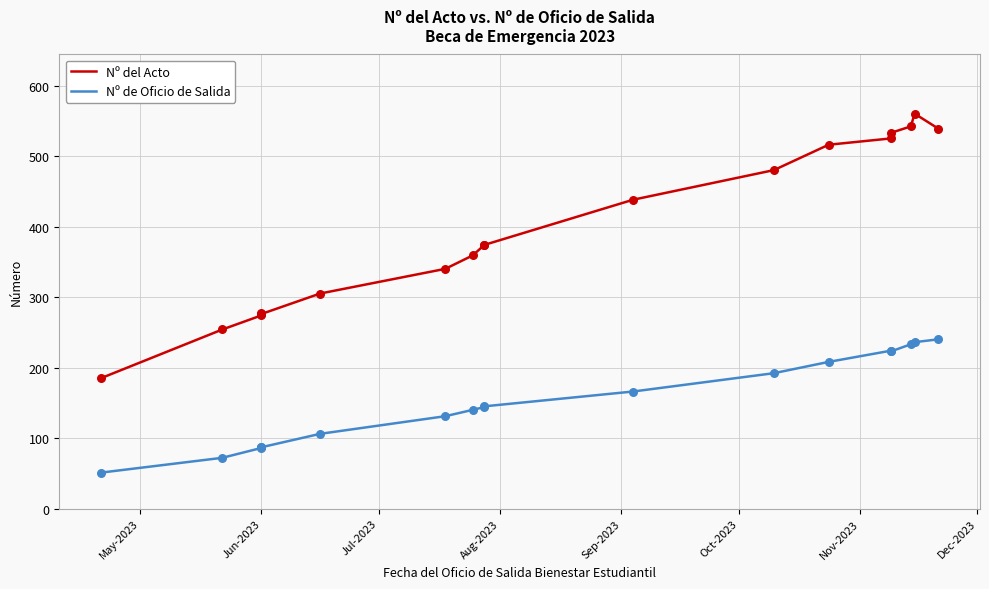

Which series has the largest total across all categories?

Nº del Acto